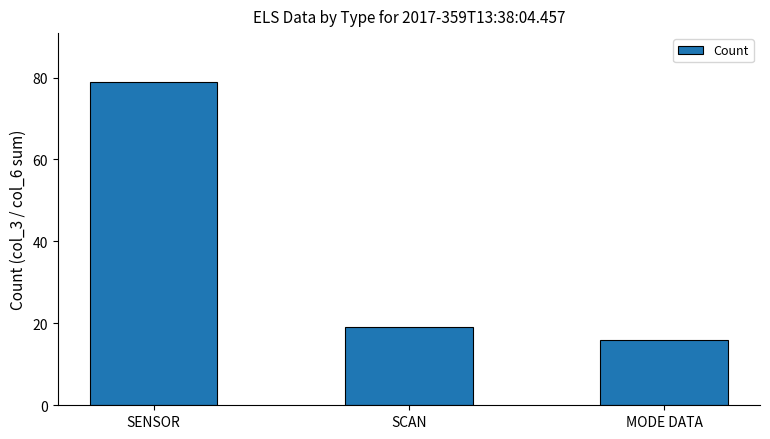

What is the change in value from SENSOR to MODE DATA?

-63